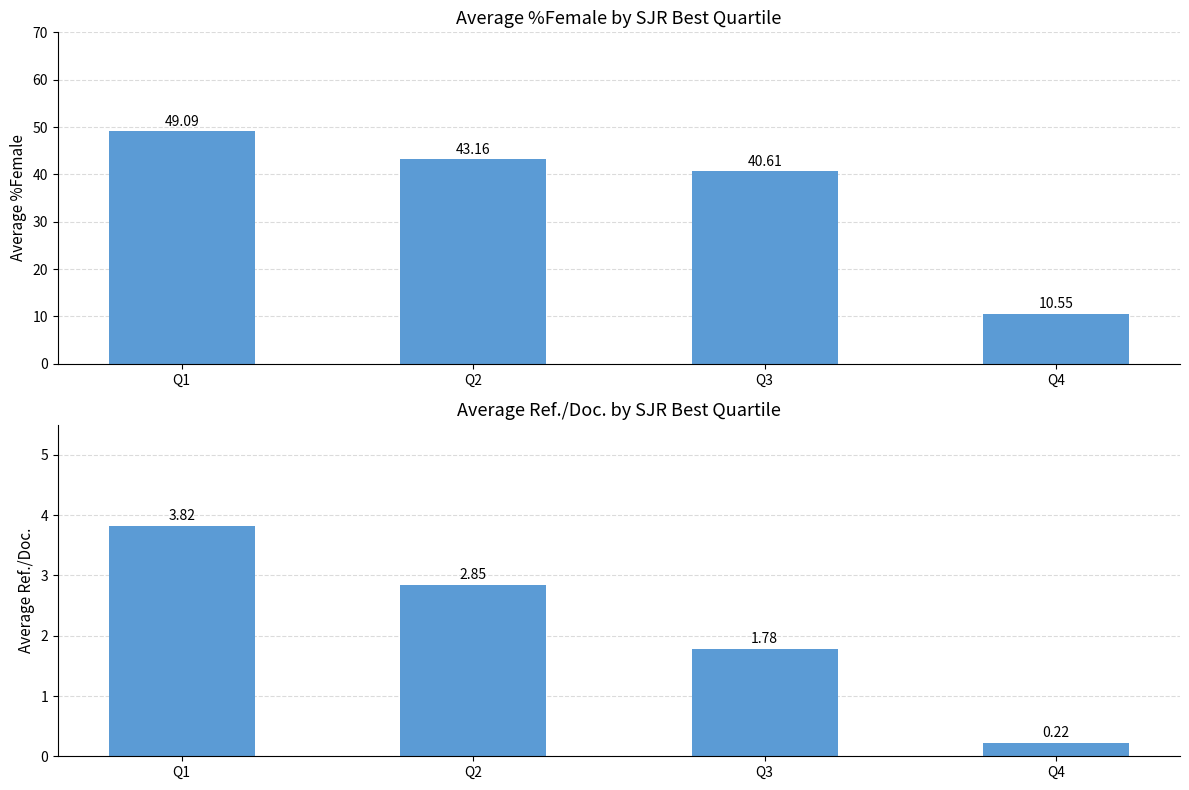

Between Q1 and Q4, which series saw the biggest shift?

Avg %Female